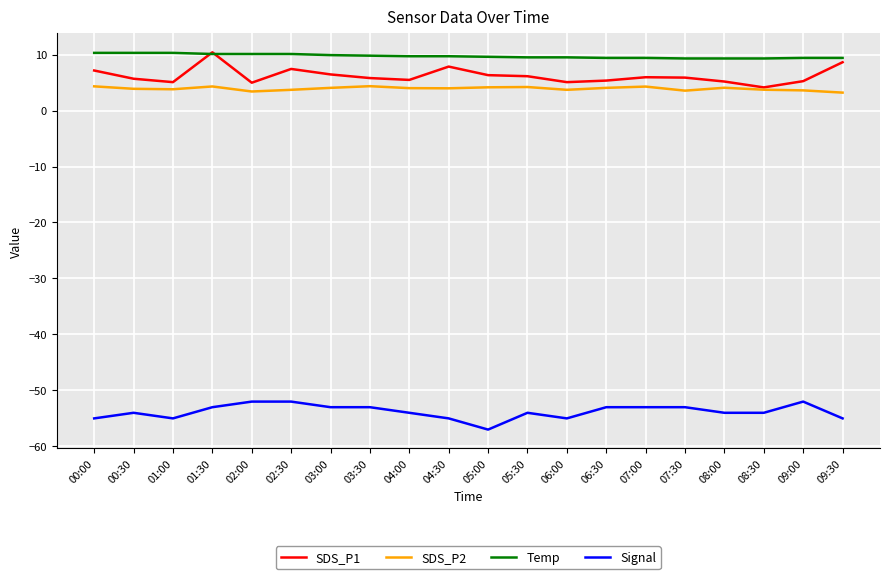

True or false: Signal and SDS_P1 cross at least once.

False